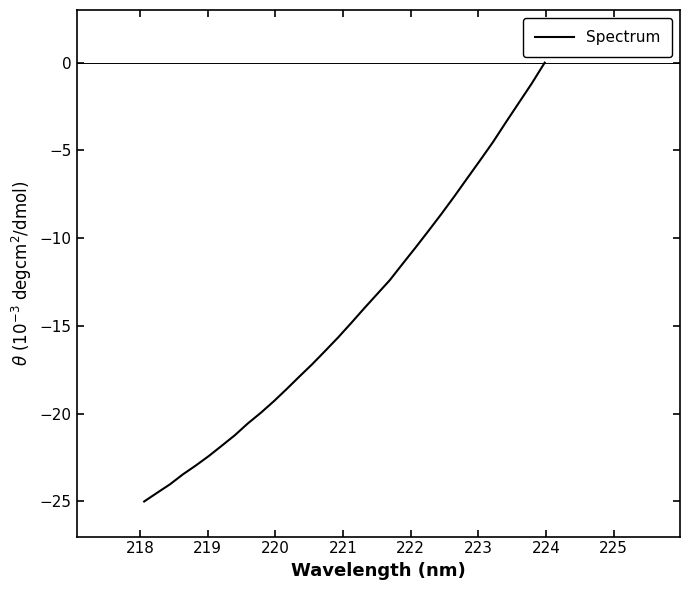

What is the difference between the maximum and minimum values?

25.0